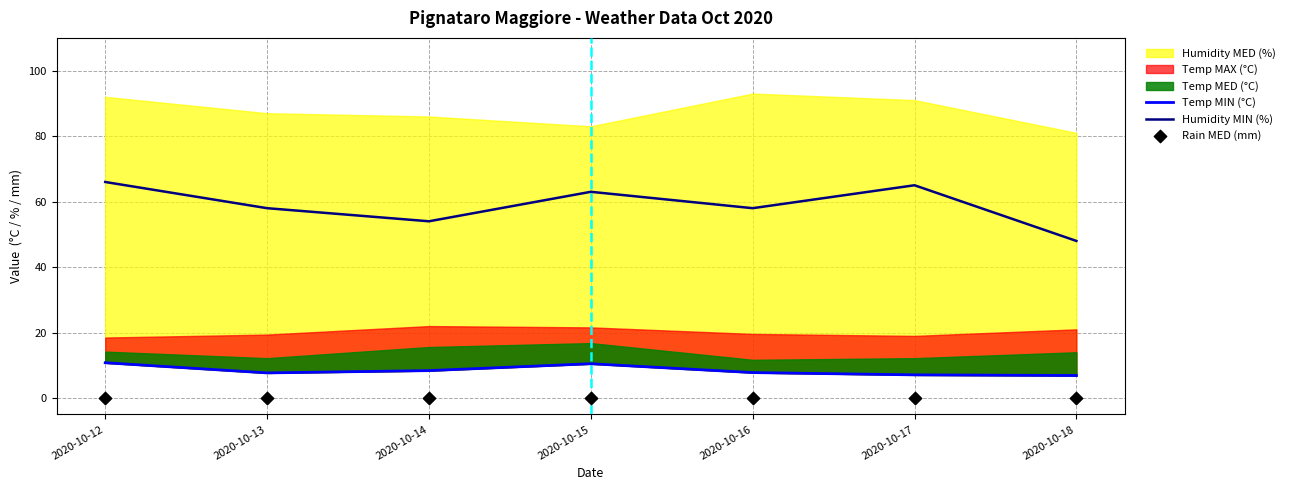

Which series contains the lowest Y value?

Rain MED (mm)